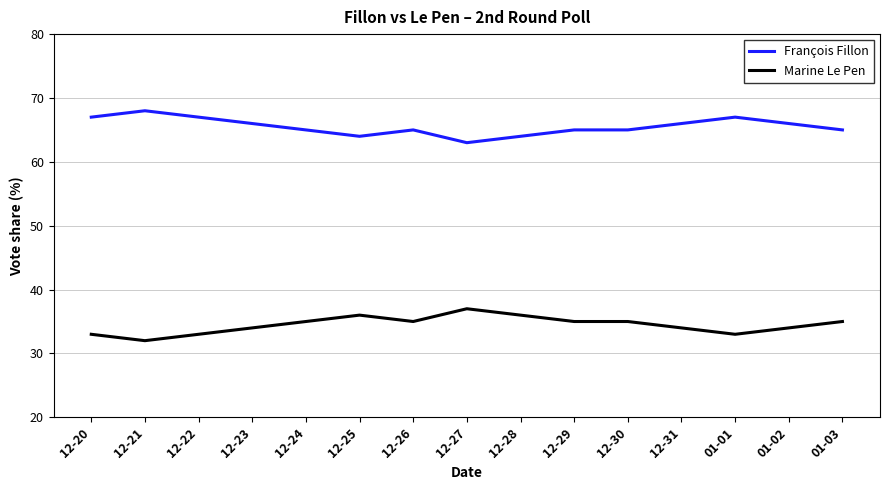

Where does the François Fillon series first go above 65?

12-20